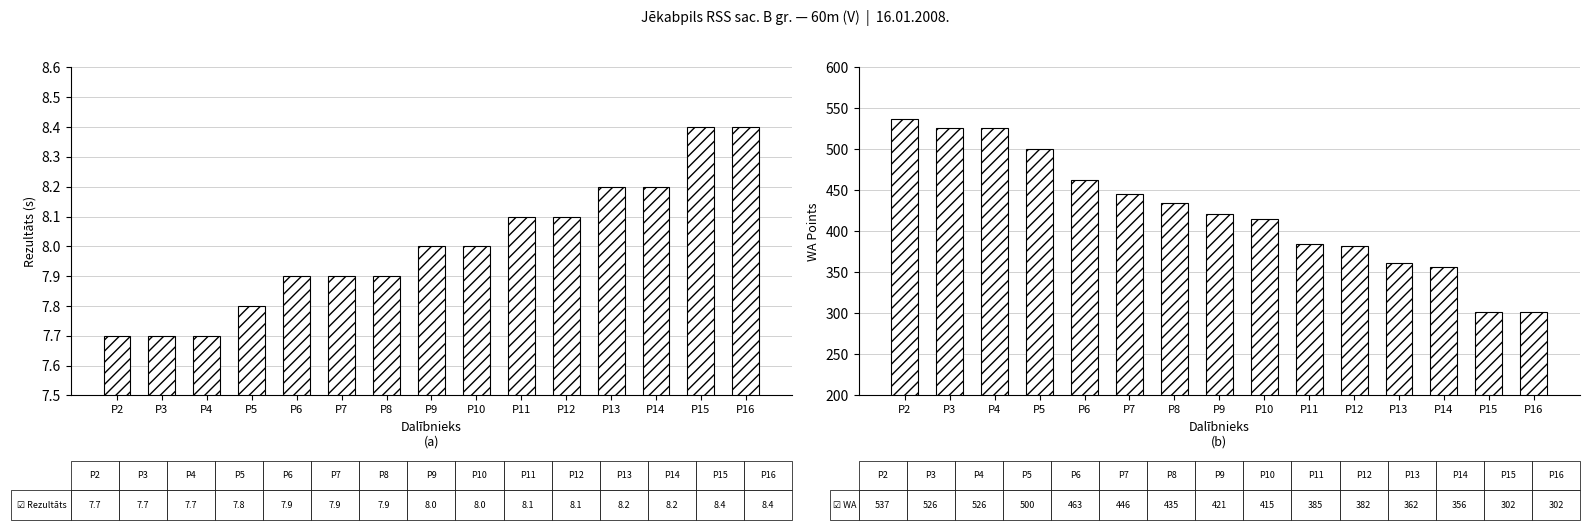

List the series in order of their peak value, highest first.

WA, Rezultāts